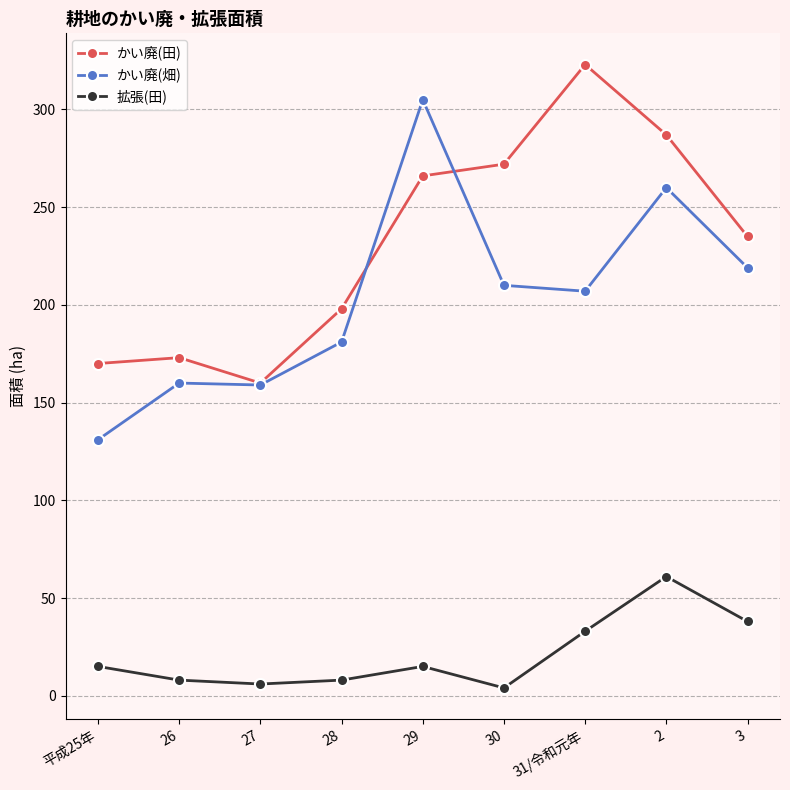

In かい廃(田), how many points are higher than both neighbors (excluding endpoints)?

2